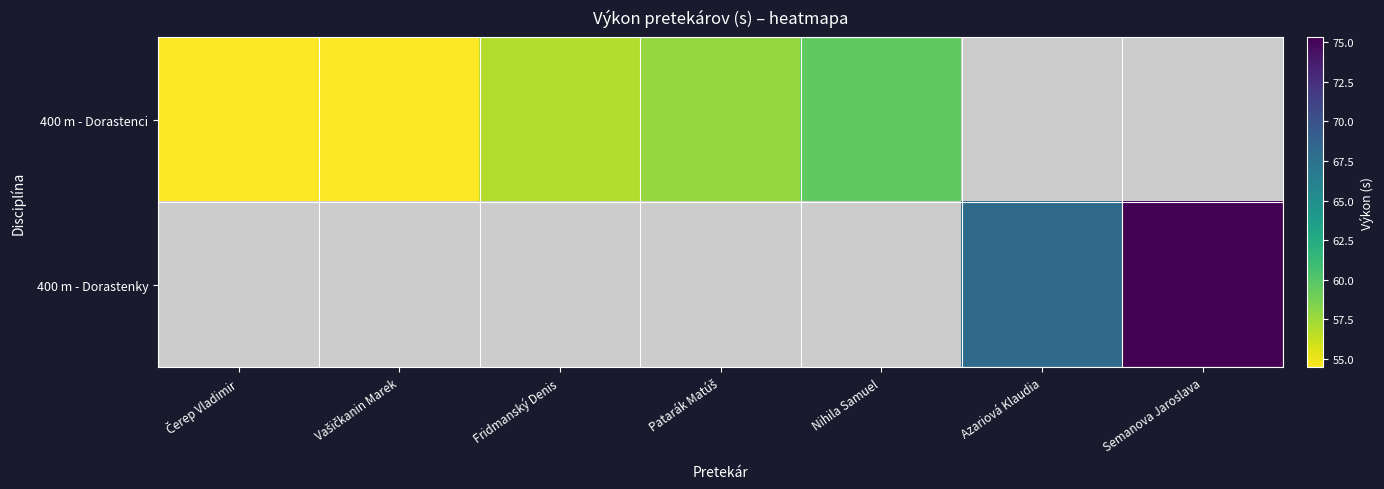

Is the value of 400 m - Dorastenci at Fridmanský Denis greater than the value of 400 m - Dorastenky at Azariová Klaudia?

No